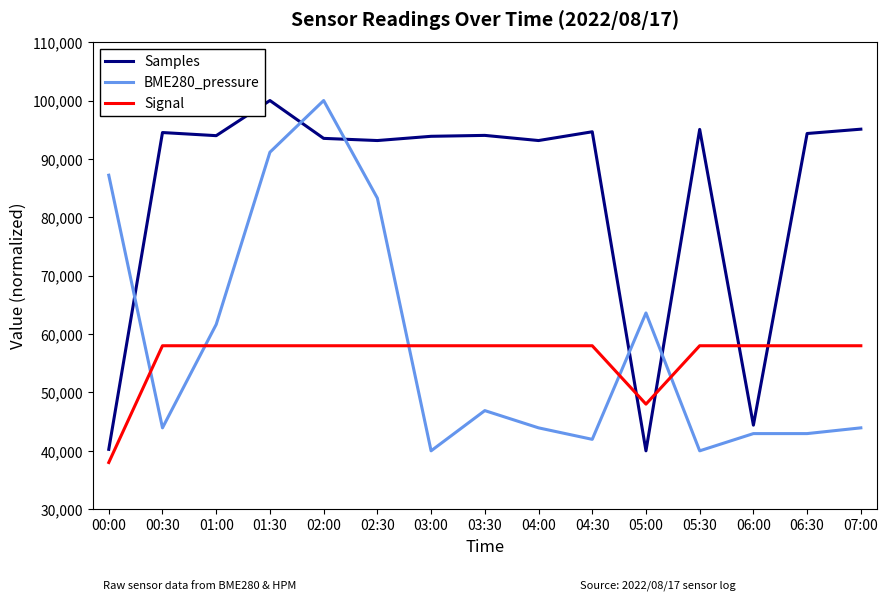

What is the highest value of the Signal series?

58000.0